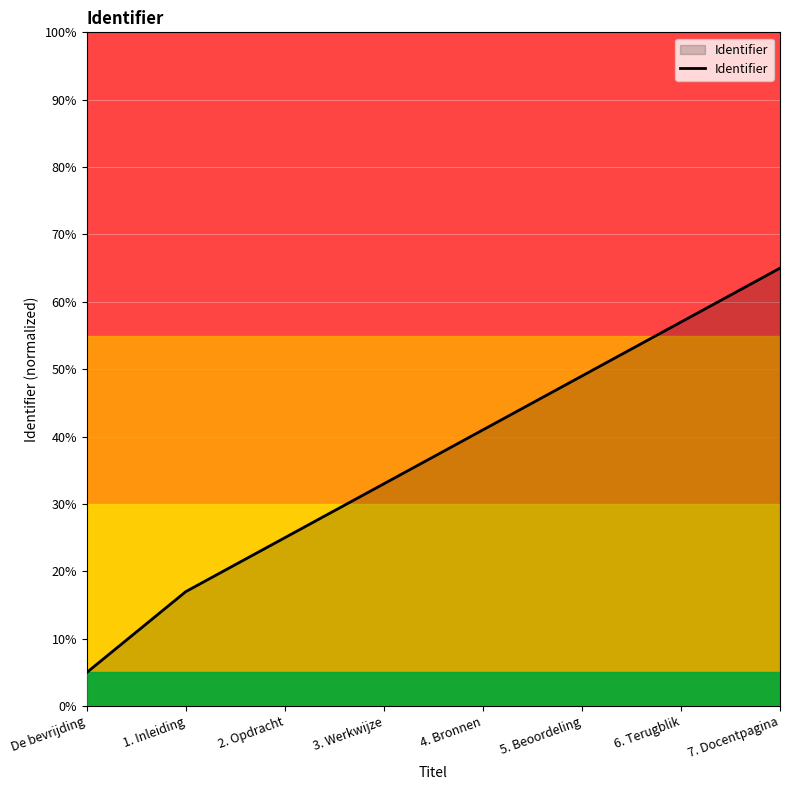

Between 1. Inleiding and 4. Bronnen, which is larger?

4. Bronnen